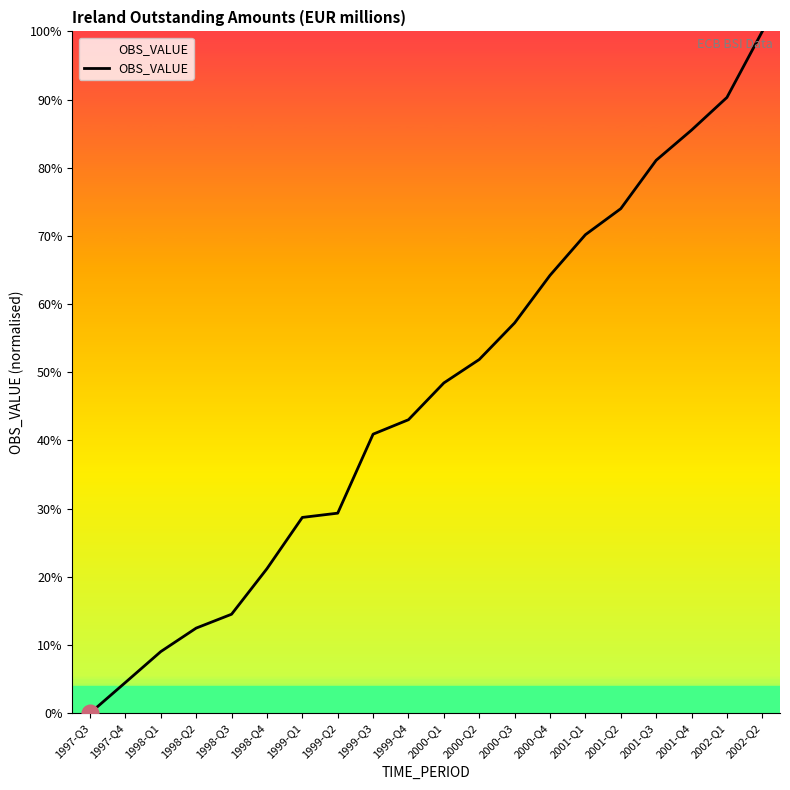

What position from the right is 1998-Q3?

16